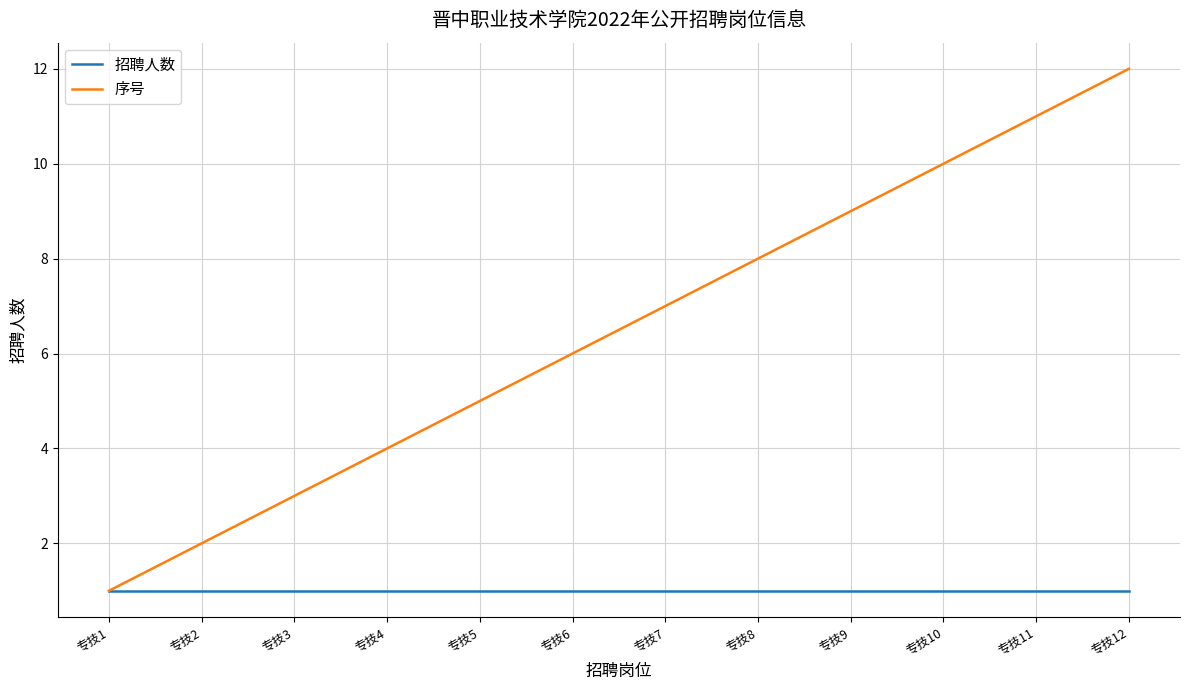

Reading right to left, list all the values displayed in this chart.

招聘人数: 1	1	1	1	1	1	1	1	1	1	1	1
序号: 12	11	10	9	8	7	6	5	4	3	2	1